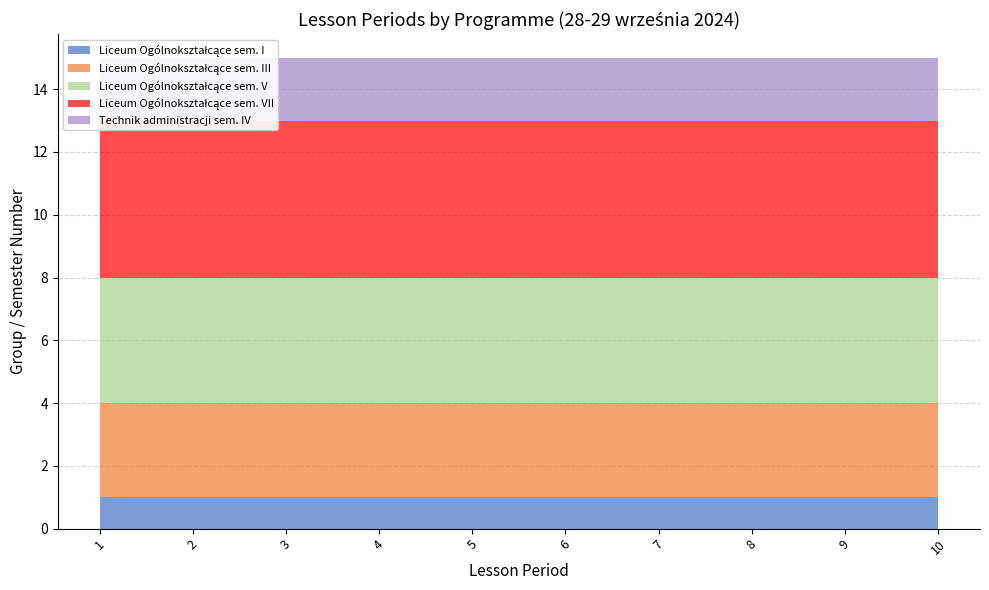

Reading left to right, list all the values displayed in this chart.

Liceum Ogólnokształcące sem. I: 1	1	1	1	1	1	1	1	1	1
Liceum Ogólnokształcące sem. III: 3	3	3	3	3	3	3	3	3	3
Liceum Ogólnokształcące sem. V: 4	4	4	4	4	4	4	4	4	4
Liceum Ogólnokształcące sem. VII: 5	5	5	5	5	5	5	5	5	5
Technik administracji sem. IV: 2	2	2	2	2	2	2	2	2	2